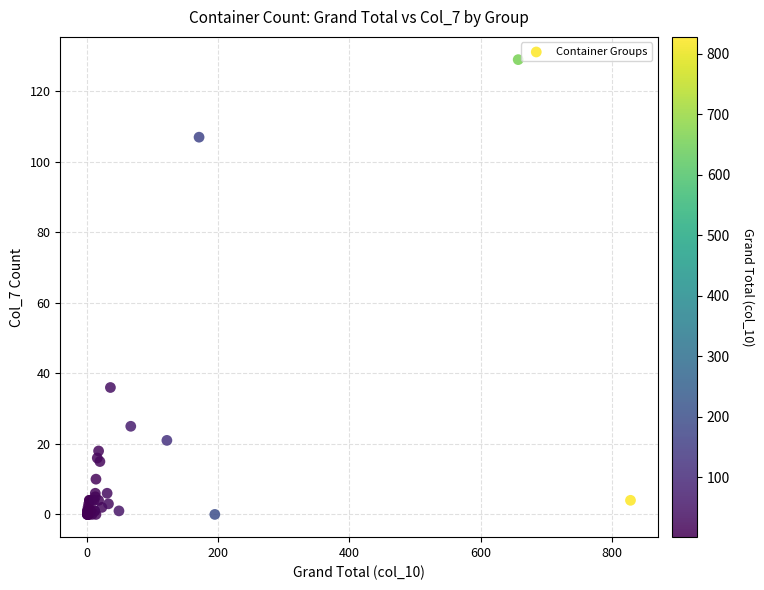

What Y value in the scatter plot is closest to 64?

36